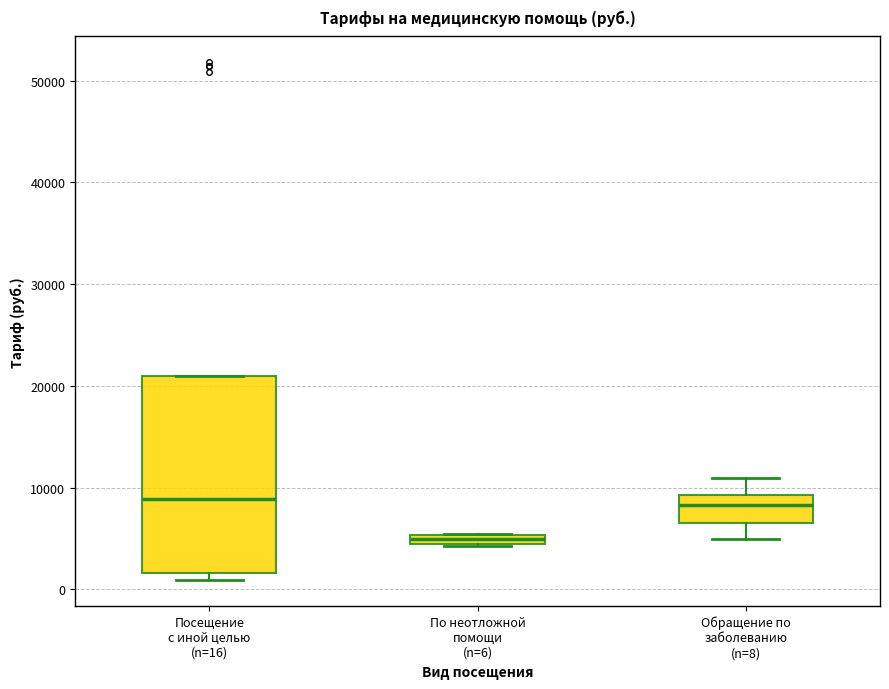

Where is the lower edge of the box for По неотложной помощи (n=6) on the y-axis? The values are not printed on the chart, so give them approximately, as read against the axis.

4000